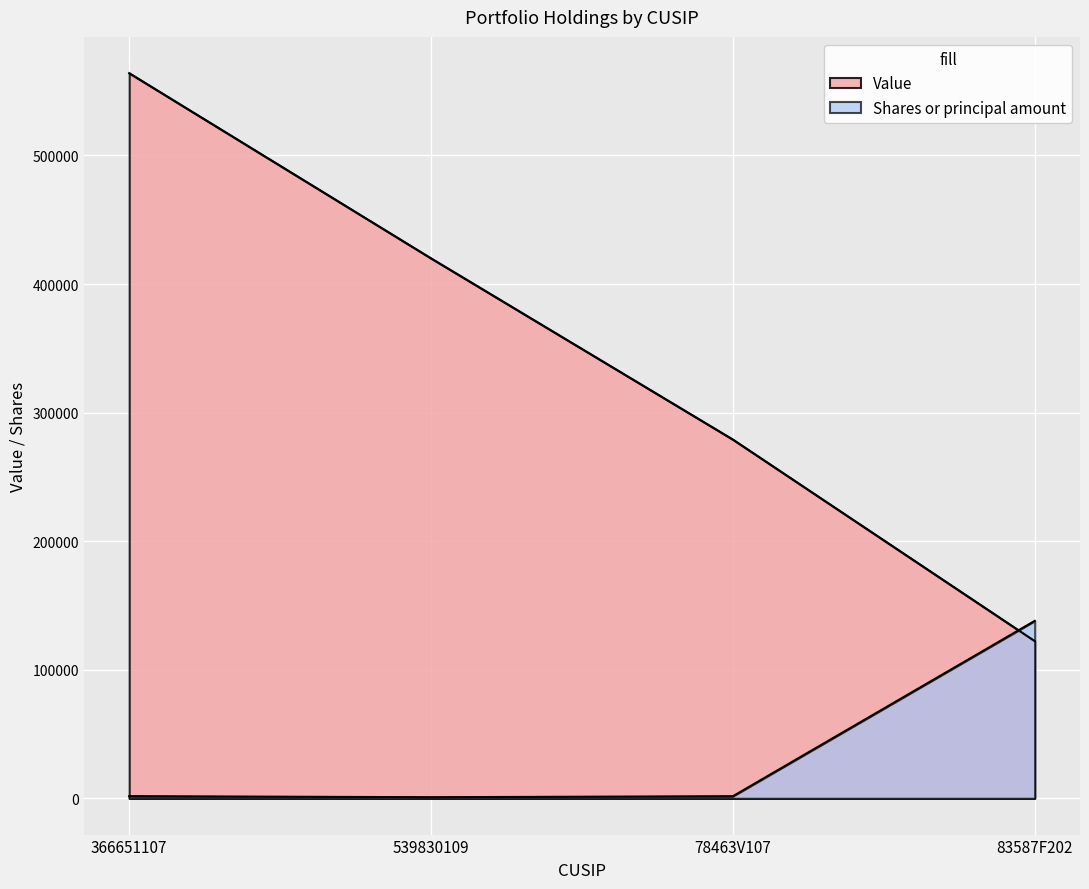

What is the sum of the Shares or principal amount values at 78463V107 and 83587F202?

139665